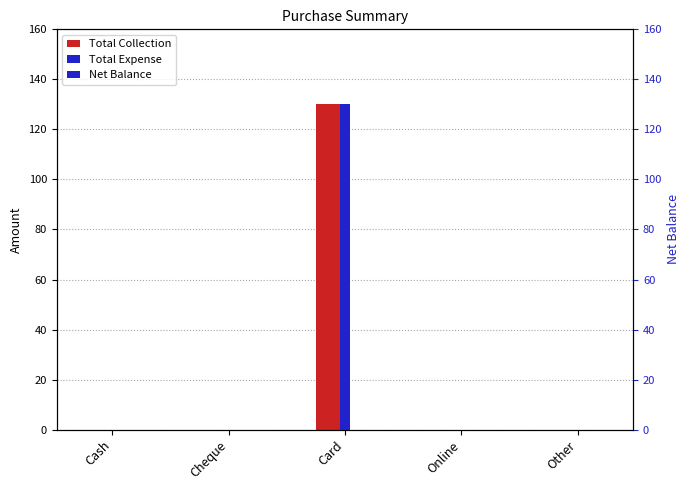

Which series has the largest range (max minus min)?

Total Collection